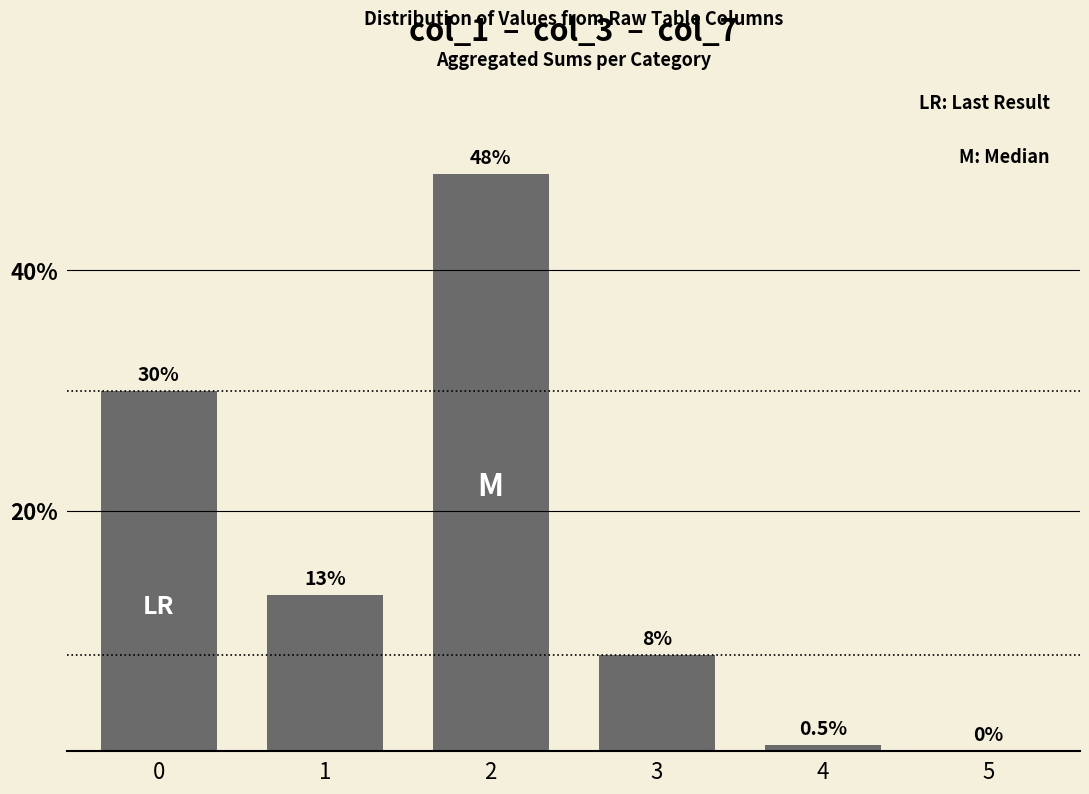

What is the difference between the values at 2 and 1?

35.0